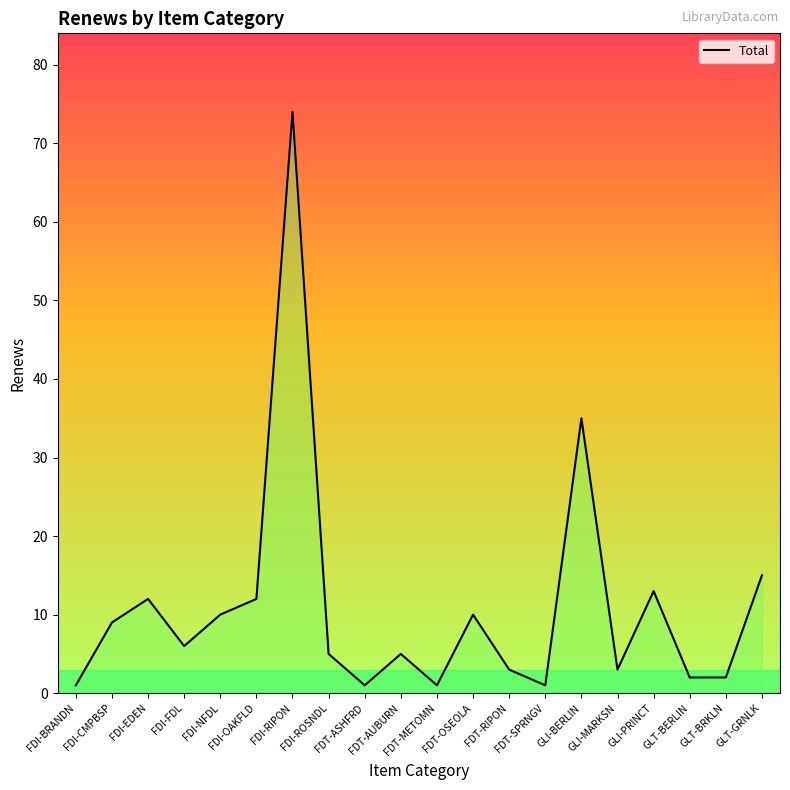

What is the difference between the maximum and minimum values?

73